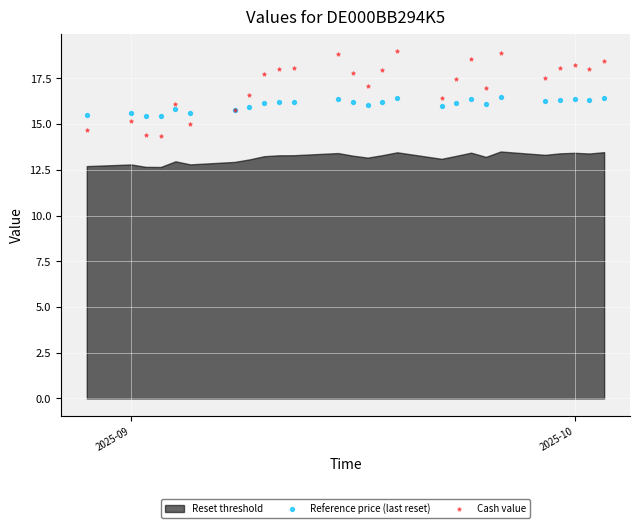

Which series reaches the maximum Y coordinate?

Cash value